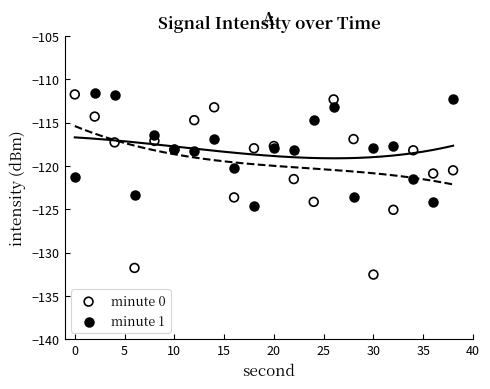

Which series contains the lowest Y value?

minute 0